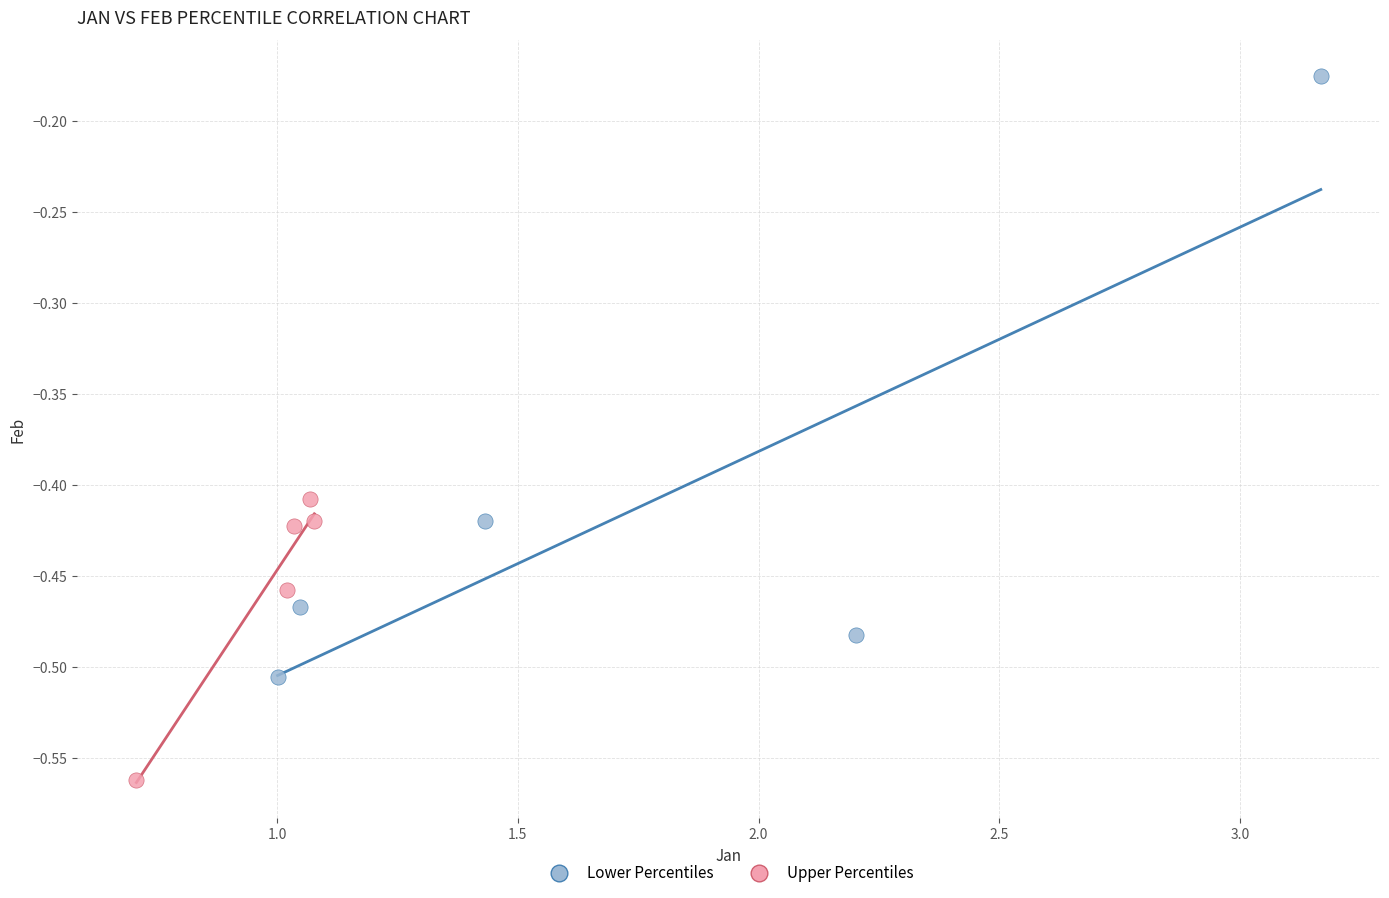

What are all the series names shown in the legend?

Lower Percentiles, Upper Percentiles